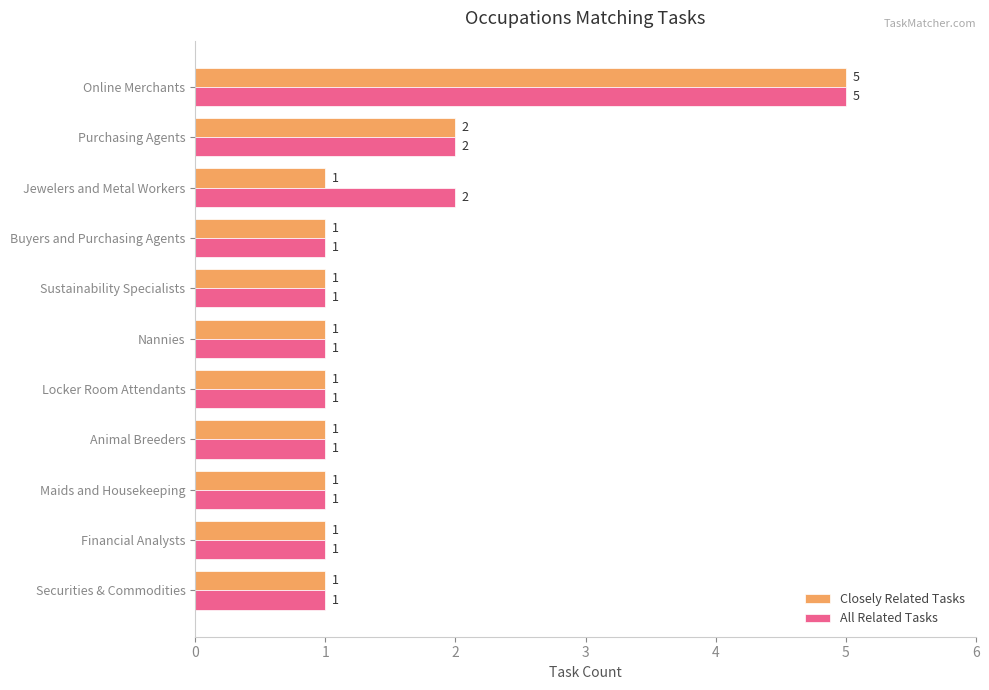

Is the value of All Related Tasks at Nannies greater than the value of Closely Related Tasks at Purchasing Agents?

No